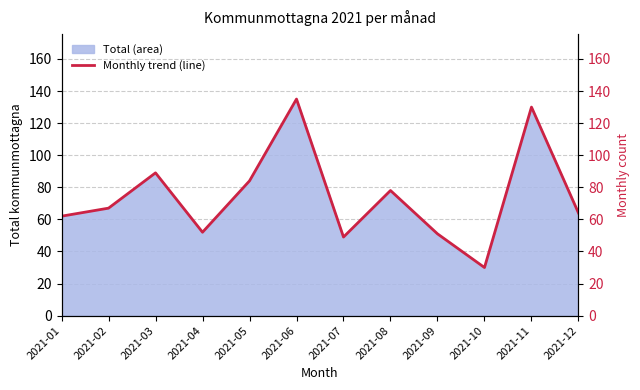

True or false: the data shows 42 at 2021-06.

False